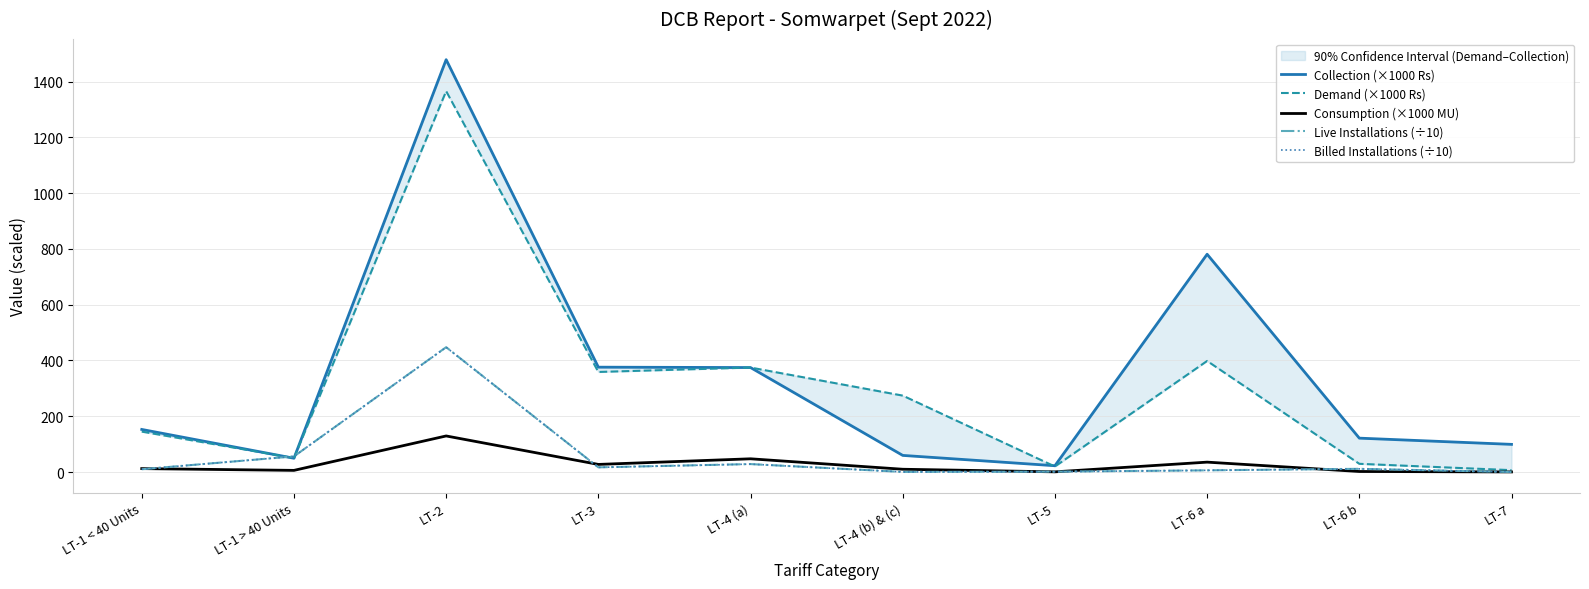

Reading left to right, transcribe all the data shown in this chart.

Collection (×1000 Rs): LT-1 < 40 Units=152.6	LT-1 > 40 Units=49.3	LT-2=1478.9	LT-3=376.0	LT-4 (a)=374.6	LT-4 (b) & (c)=59.5	LT-5=22.5	LT-6 a=781.0	LT-6 b=121.4	LT-7=99.1
Demand (×1000 Rs): LT-1 < 40 Units=144.9	LT-1 > 40 Units=49.9	LT-2=1365.9	LT-3=358.8	LT-4 (a)=374.6	LT-4 (b) & (c)=274.0	LT-5=19.7	LT-6 a=398.3	LT-6 b=29.4	LT-7=6.6
Consumption (×1000 MU): LT-1 < 40 Units=12.2	LT-1 > 40 Units=5.8	LT-2=129.3	LT-3=27.2	LT-4 (a)=47.4	LT-4 (b) & (c)=9.9	LT-5=0.6	LT-6 a=35.4	LT-6 b=1.8	LT-7=0.3
Live Installations (÷10): LT-1 < 40 Units=9.9	LT-1 > 40 Units=56.0	LT-2=447.7	LT-3=16.7	LT-4 (a)=28.4	LT-4 (b) & (c)=0.3	LT-5=1.2	LT-6 a=6.0	LT-6 b=11.4	LT-7=0.1
Billed Installations (÷10): LT-1 < 40 Units=9.9	LT-1 > 40 Units=56.0	LT-2=447.2	LT-3=16.6	LT-4 (a)=28.3	LT-4 (b) & (c)=0.3	LT-5=1.1	LT-6 a=6.0	LT-6 b=11.2	LT-7=0.1